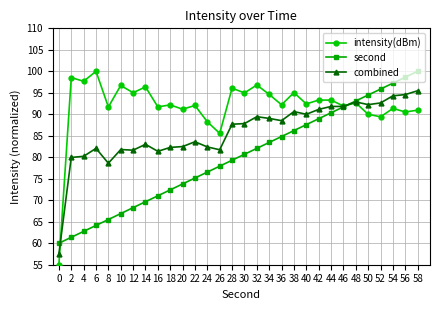

How many series are shown in this chart?

3